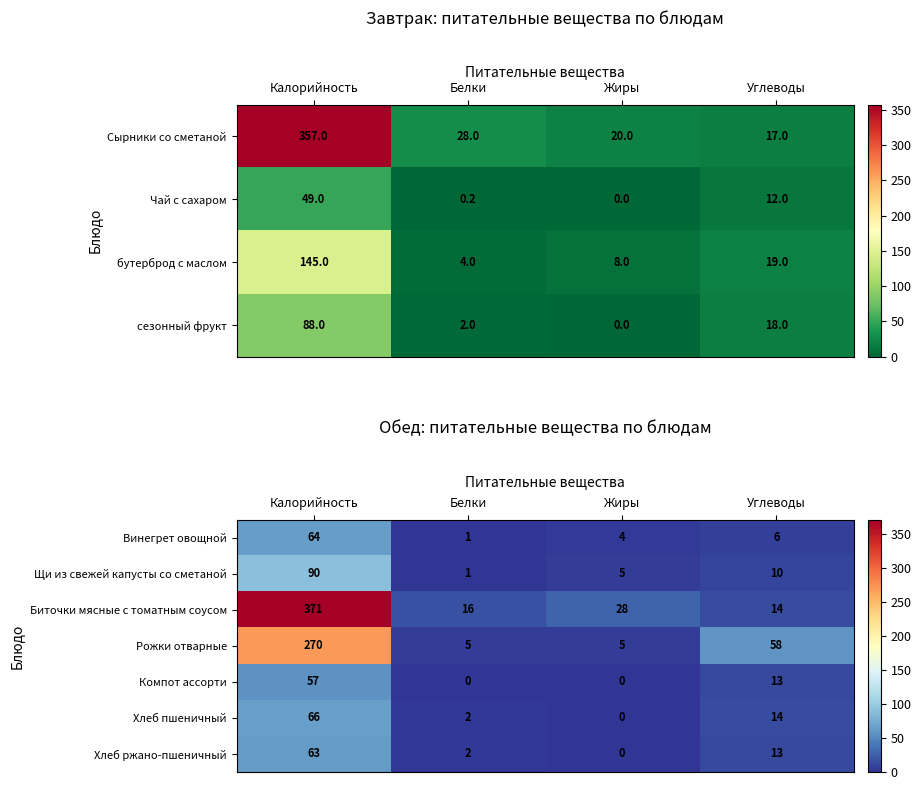

At which label does Щи из свежей капусты со сметаной reach its peak?

Калорийность